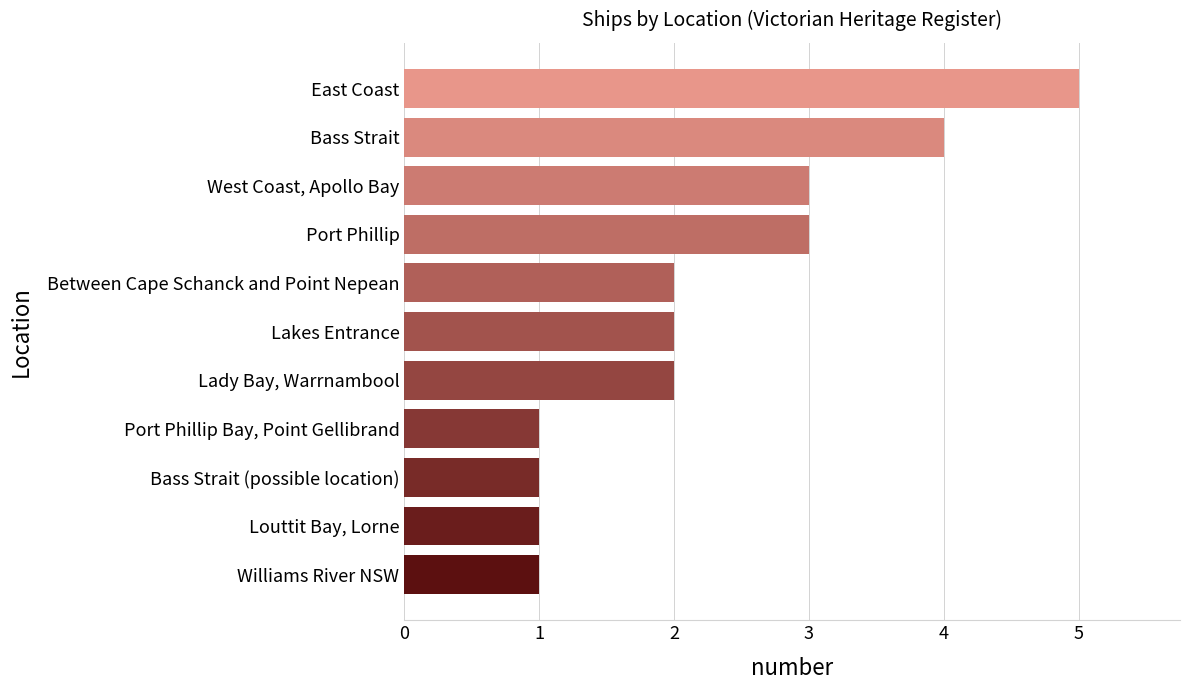

What is the difference between the second highest and minimum values?

3